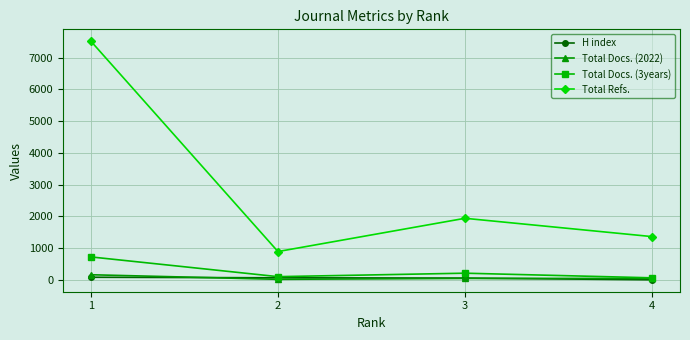

How many interior local valleys does the Total Docs. (3years) series have?

1